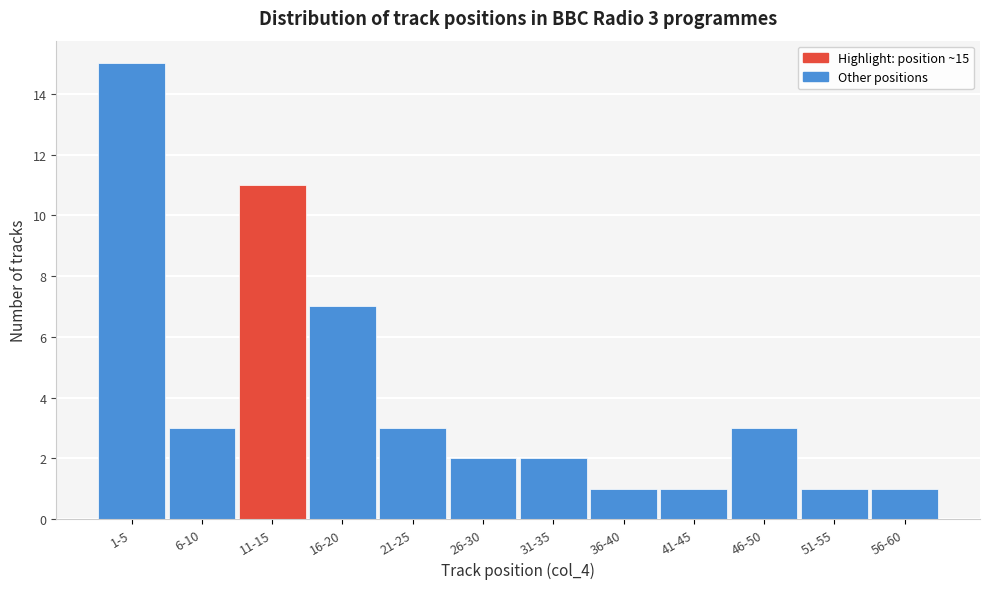

Reading left to right, transcribe all the data shown in this chart.

15	3	11	7	3	2	2	1	1	3	1	1